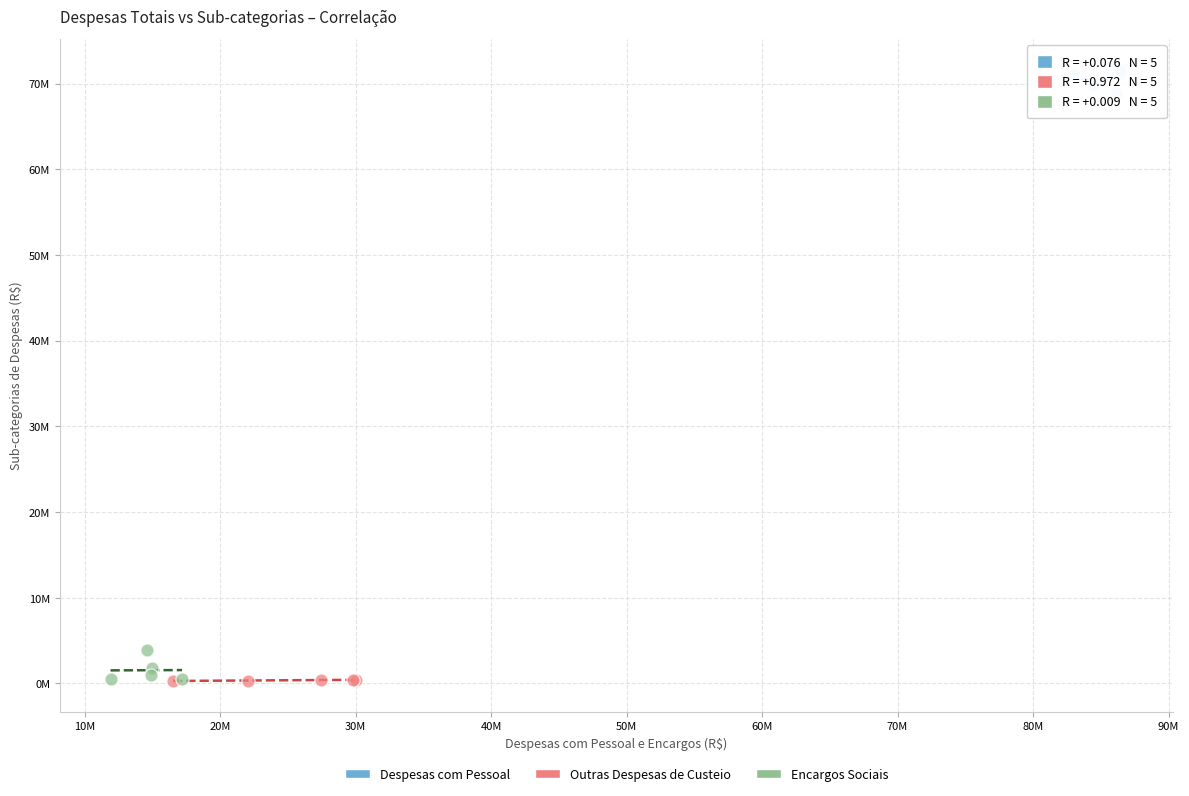

Which series contains the highest Y value?

Despesas com Pessoal